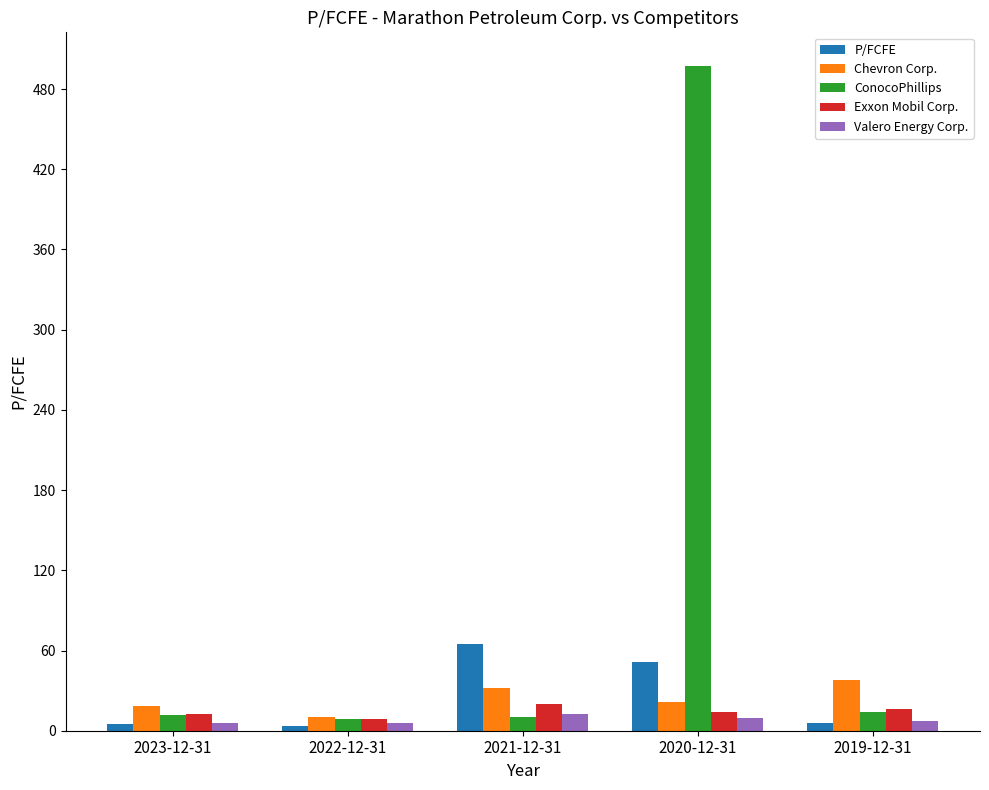

Between 2022-12-31 and 2019-12-31, which series saw the biggest shift?

Chevron Corp.